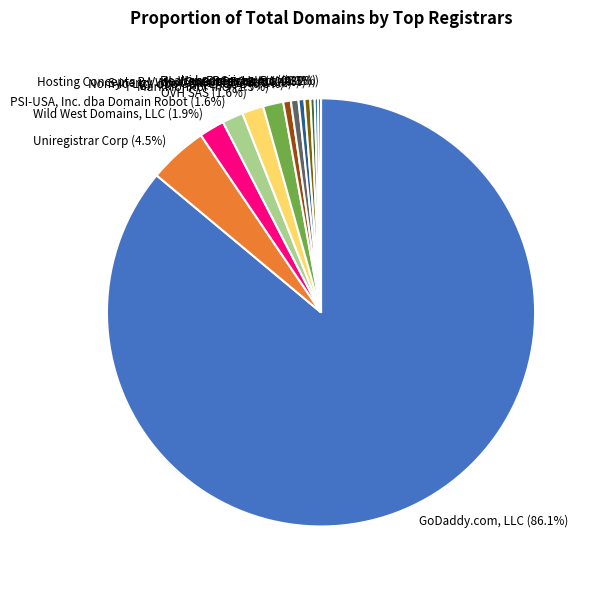

To the nearest percent, what portion does GoDaddy.com, LLC represent?

86%